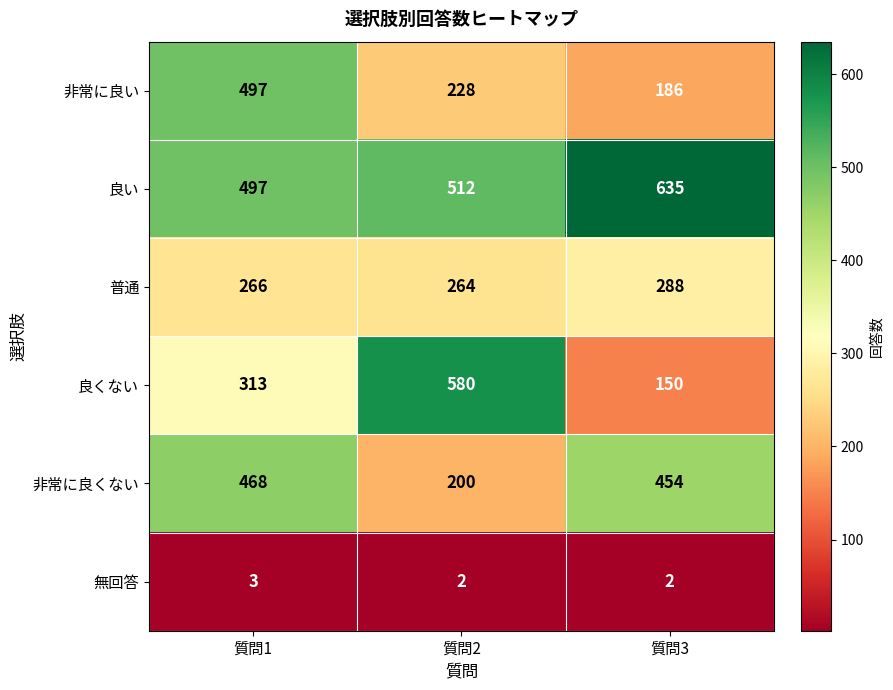

Which series has the largest total across all categories?

良い